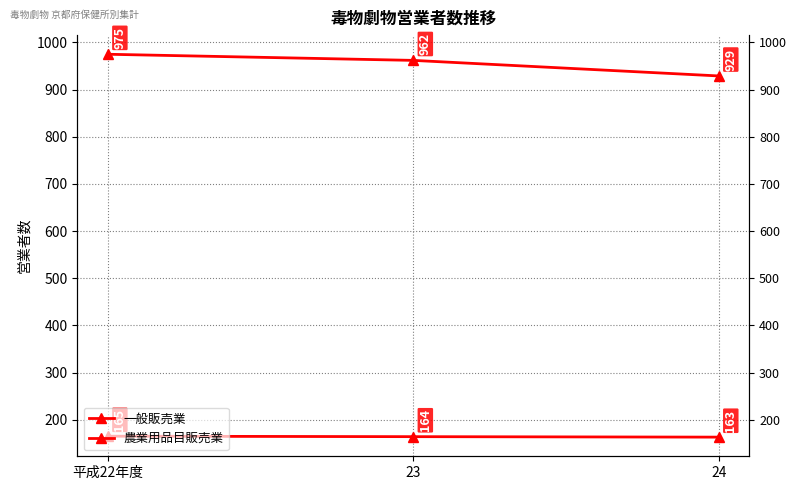

How many data points in 一般販売業 are less than 962?

1